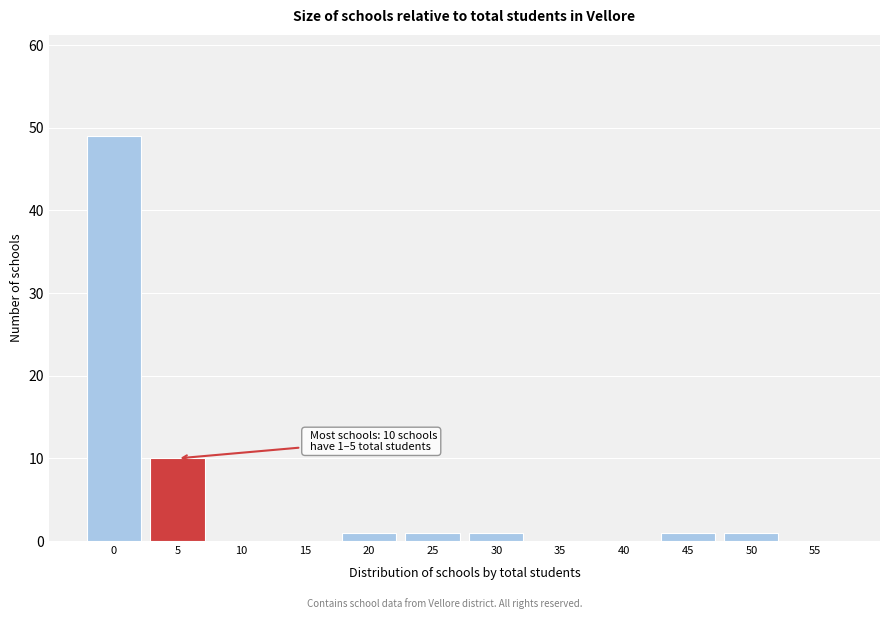

Reading left to right, list all the values displayed in this chart.

0=49	5=10	10=0	15=0	20=1	25=1	30=1	35=0	40=0	45=1	50=1	55=0